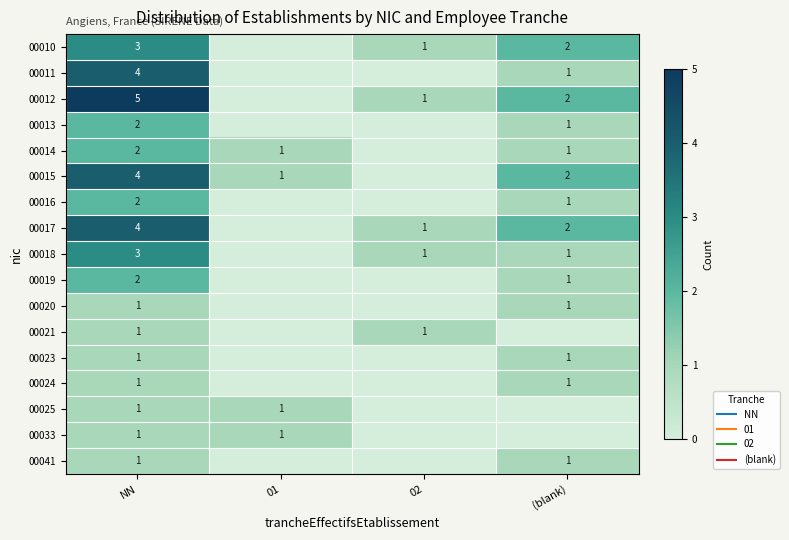

Between 02 and (blank), which series saw the biggest shift?

00015